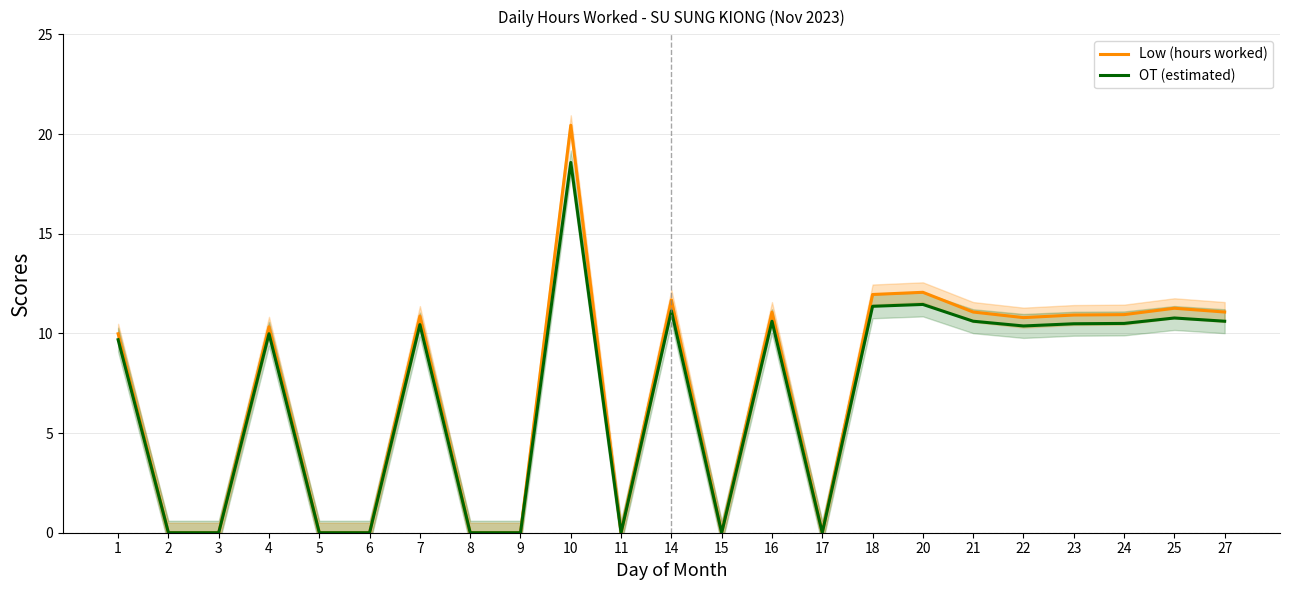

Is it true that Low (hours worked) equals 0.0 at 9?

True